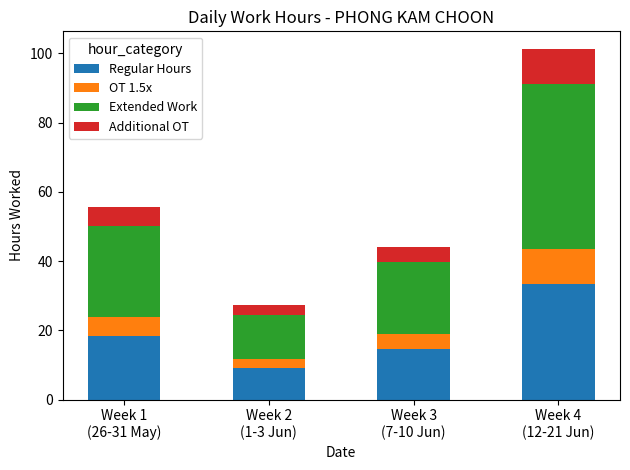

What is the lowest value of the Regular Hours series?

9.0